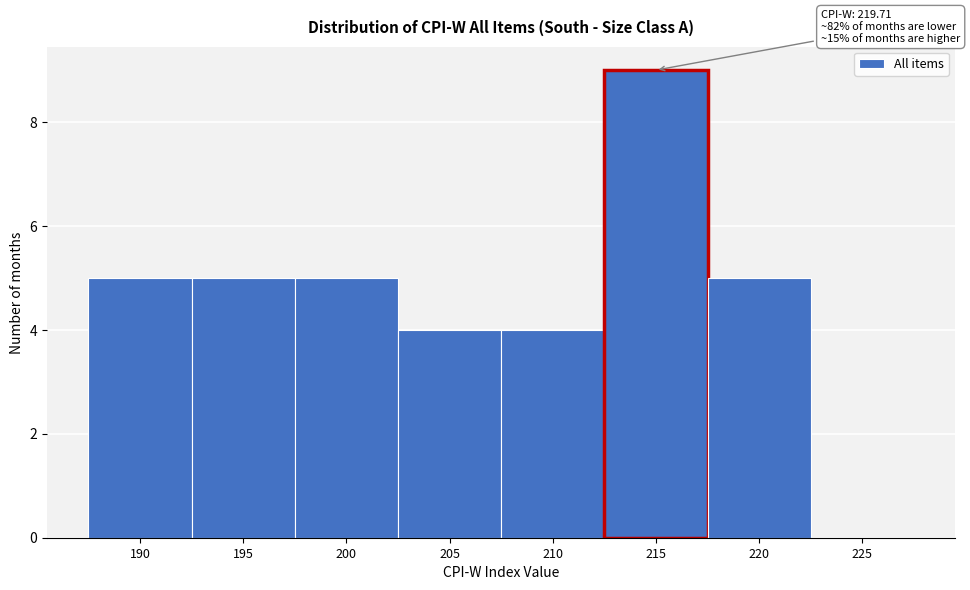

Reading left to right, list all the values displayed in this chart.

190=5	195=5	200=5	205=4	210=4	215=9	220=5	225=0